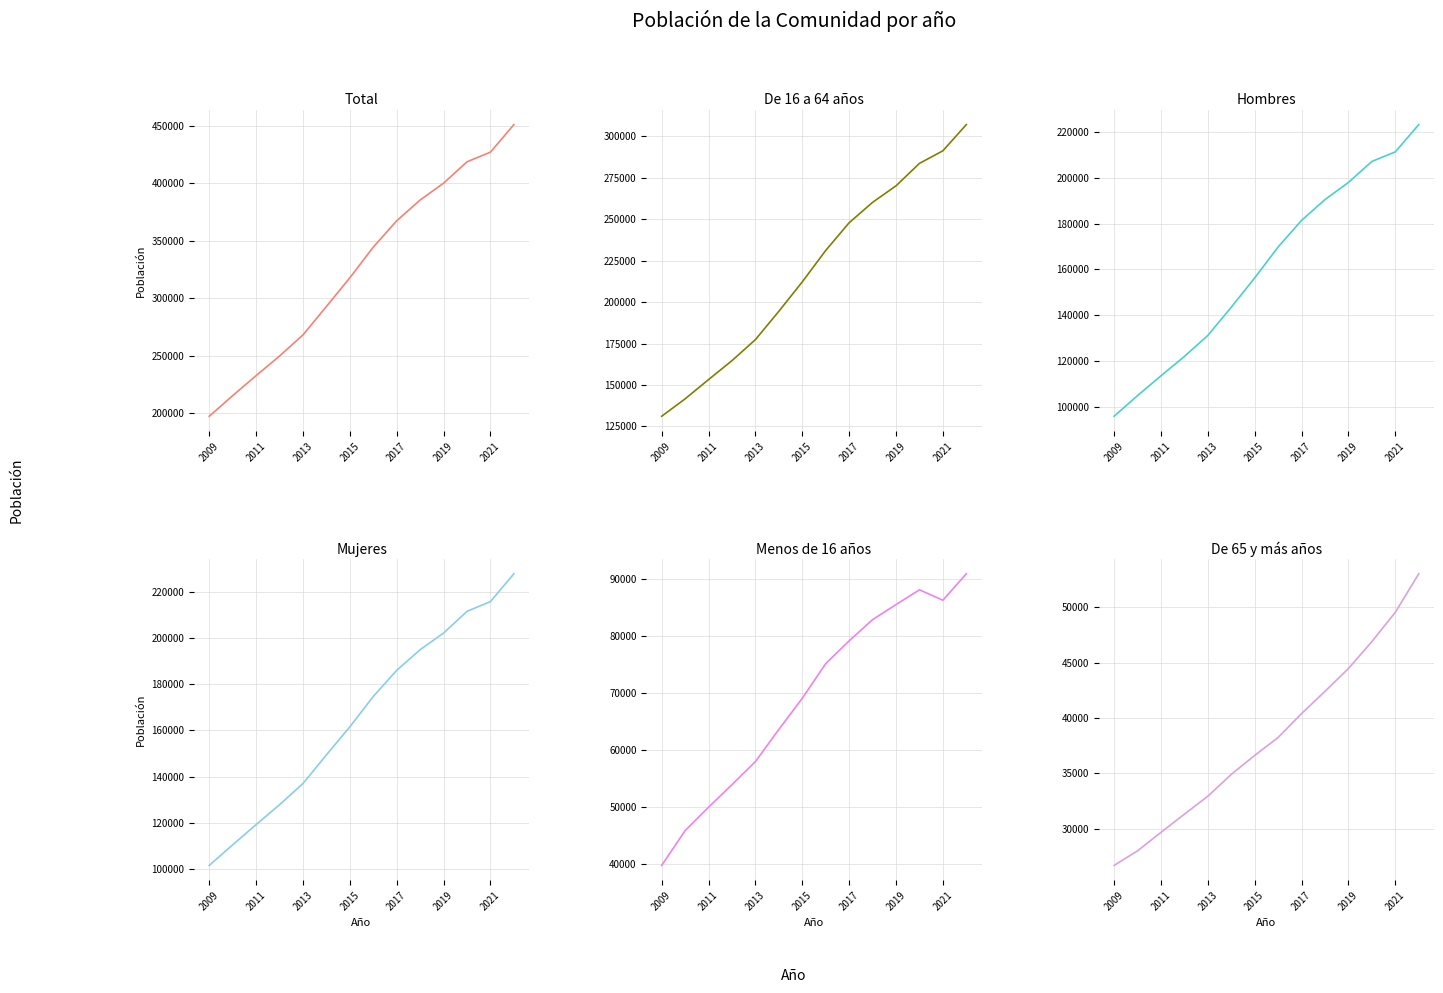

What are all the series names shown in the legend?

Total, De 16 a 64 años, Hombres, Mujeres, Menos de 16 años, De 65 y más años